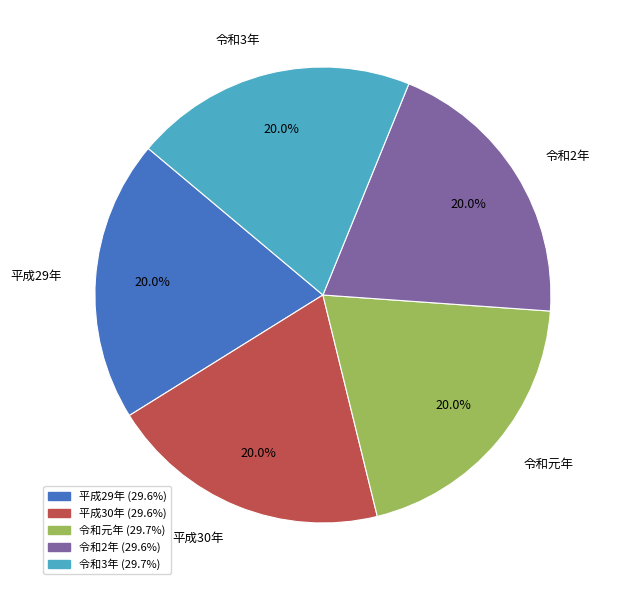

What percentage do 令和元年 and 平成29年 together represent?

40.0%